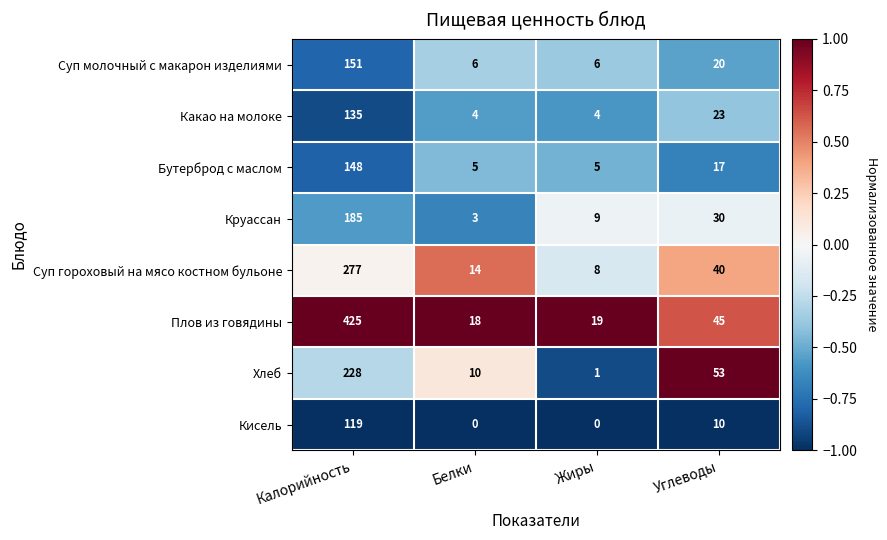

What is the sum of the Бутерброд с маслом values at Калорийность and Жиры?

153